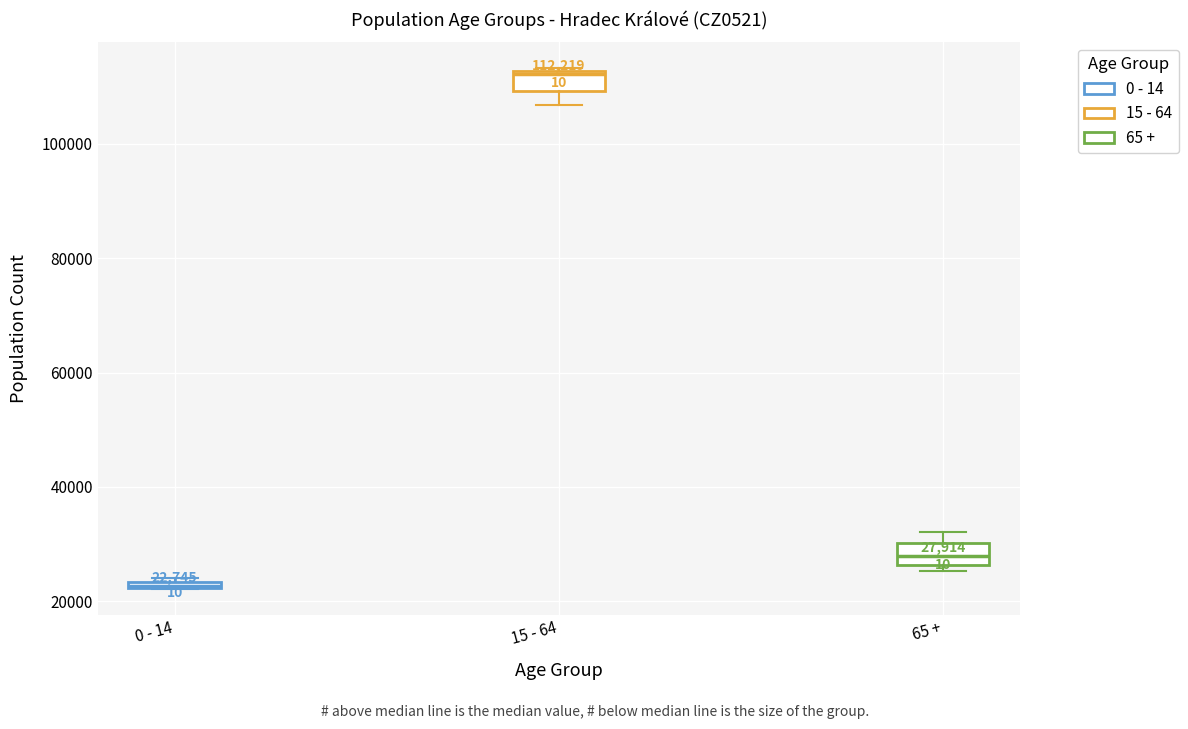

Which box's median line is the lowest?

0 - 14